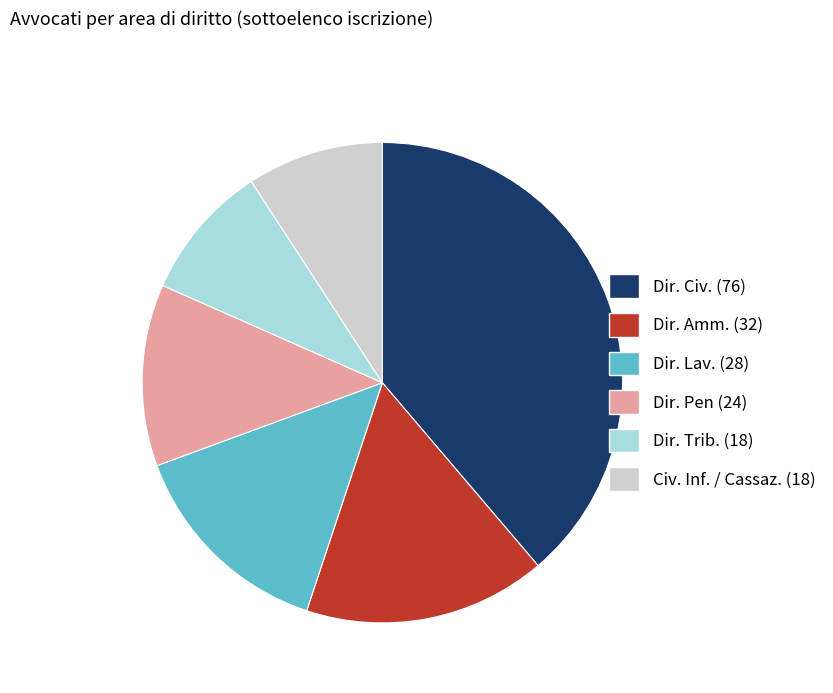

How many slices are in this pie chart?

6